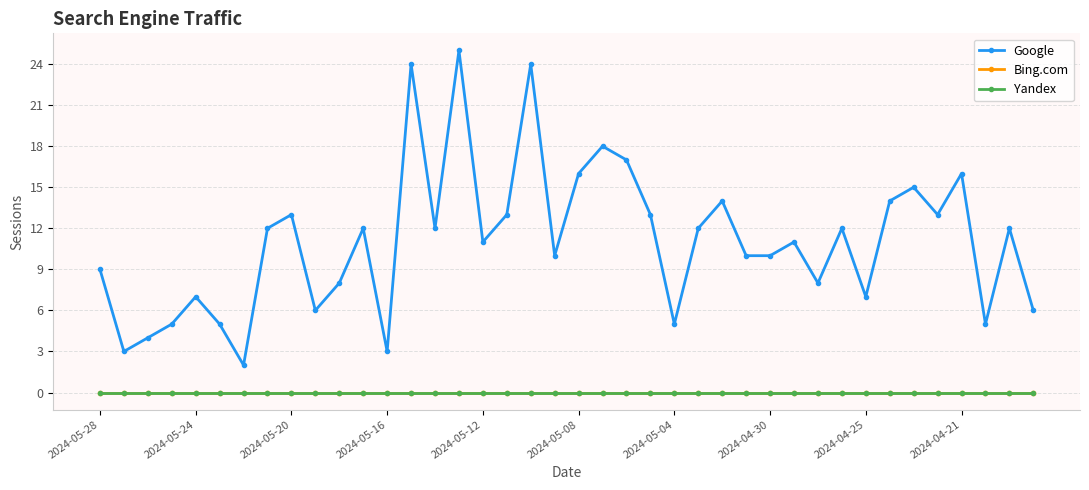

How many lines are shown in the chart?

3